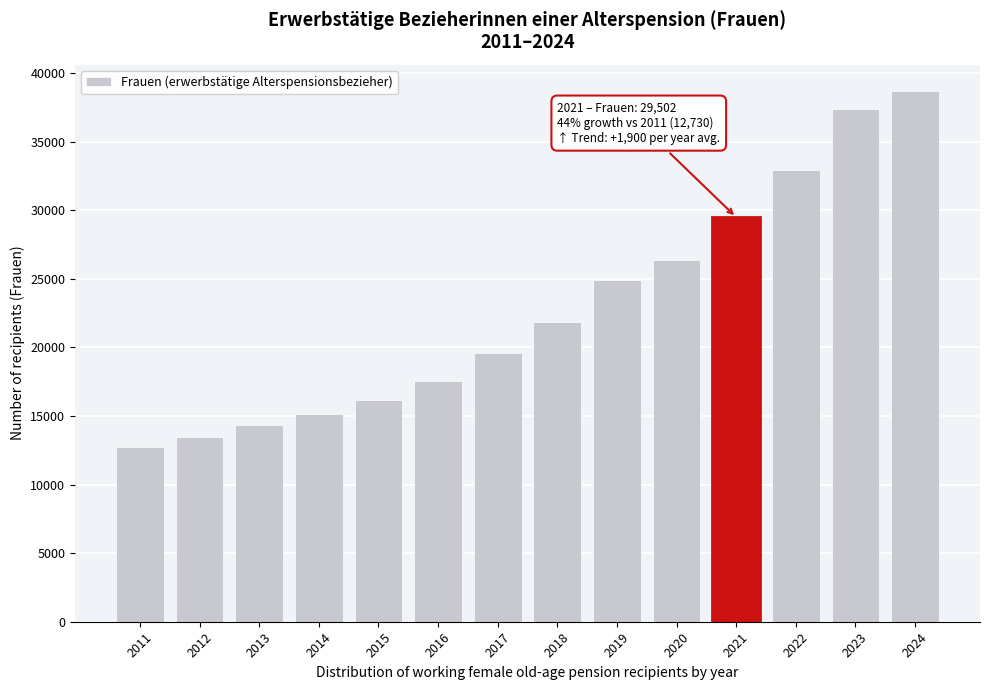

Reading left to right, what are all the values shown in this chart?

12730	13456	14381	15160	16191	17588	19577	21886	24898	26404	29502	32906	37417	38692